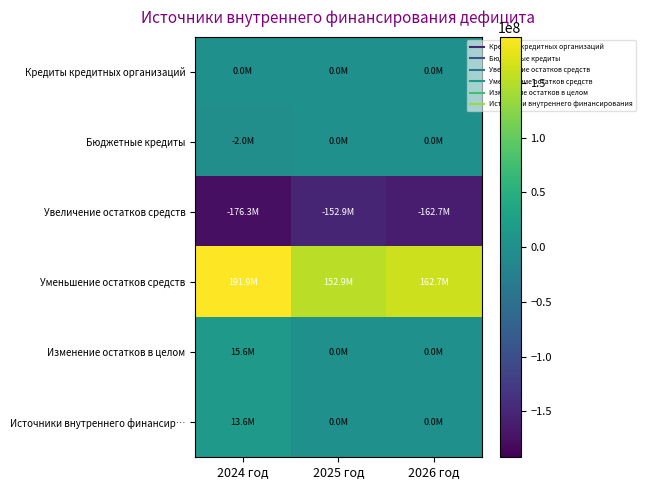

At which category does the chart reach its peak across all series?

2024 год